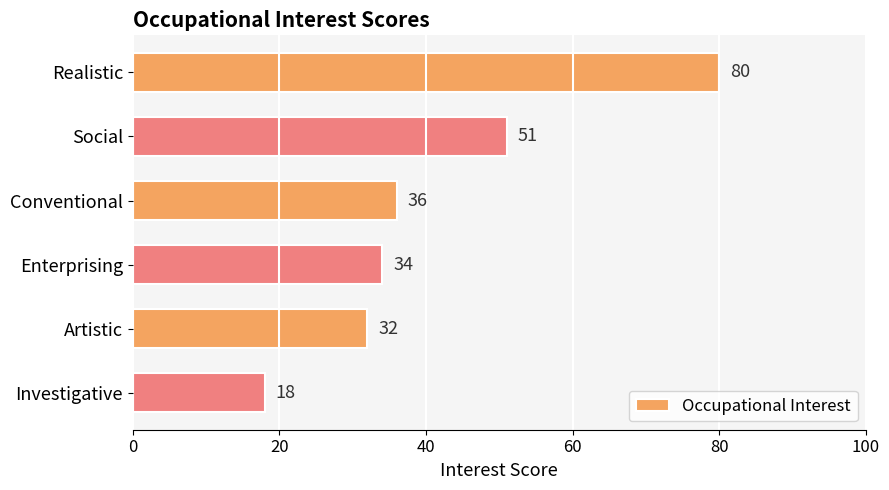

How many bars are there in total?

6